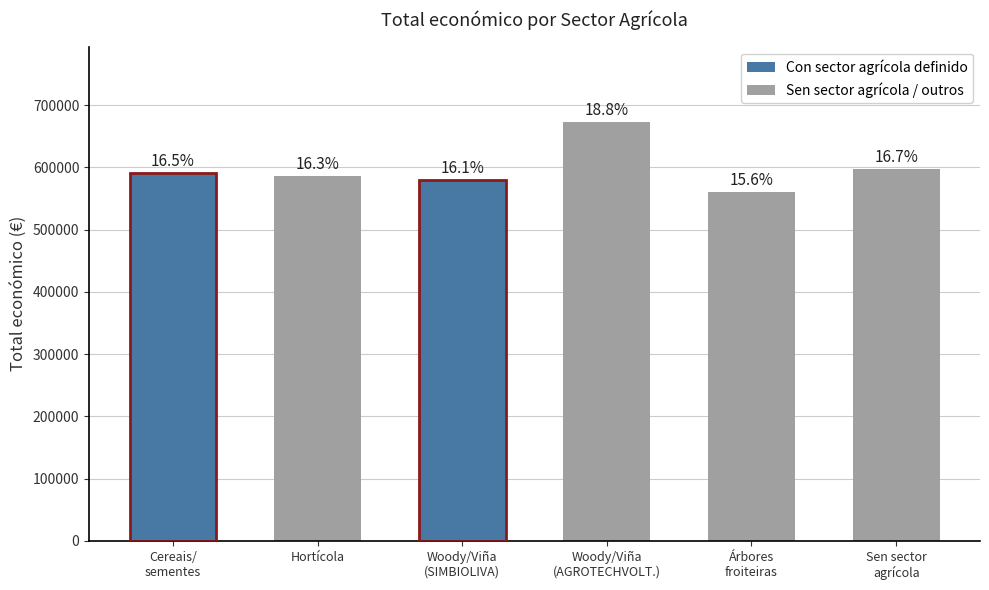

Are the bars grouped side by side (vs. stacked)?

No